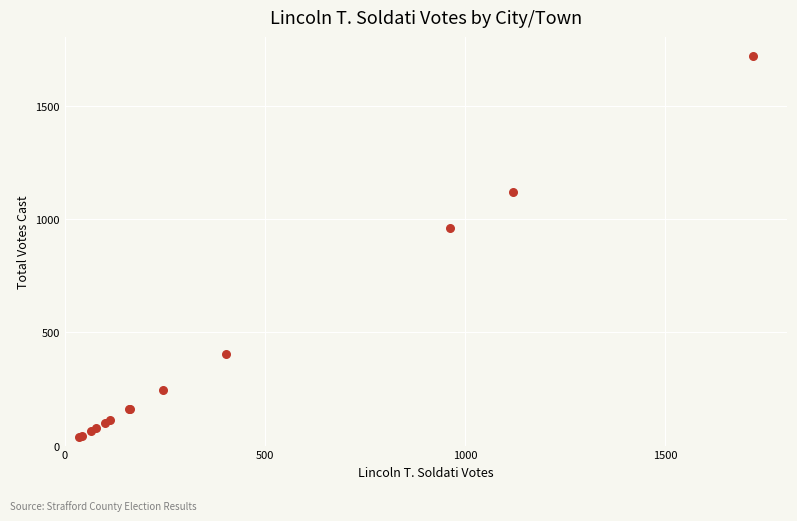

What Y value in the scatter plot is closest to 878?

963